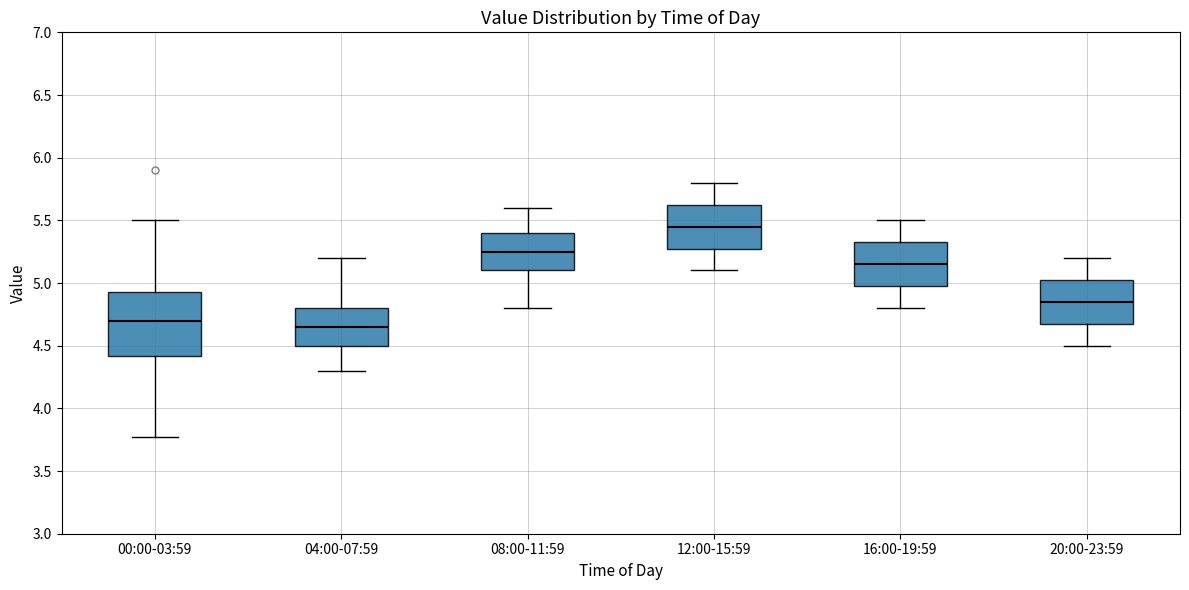

Comparing the boxes themselves (not the whiskers), which one is the tallest?

00:00-03:59